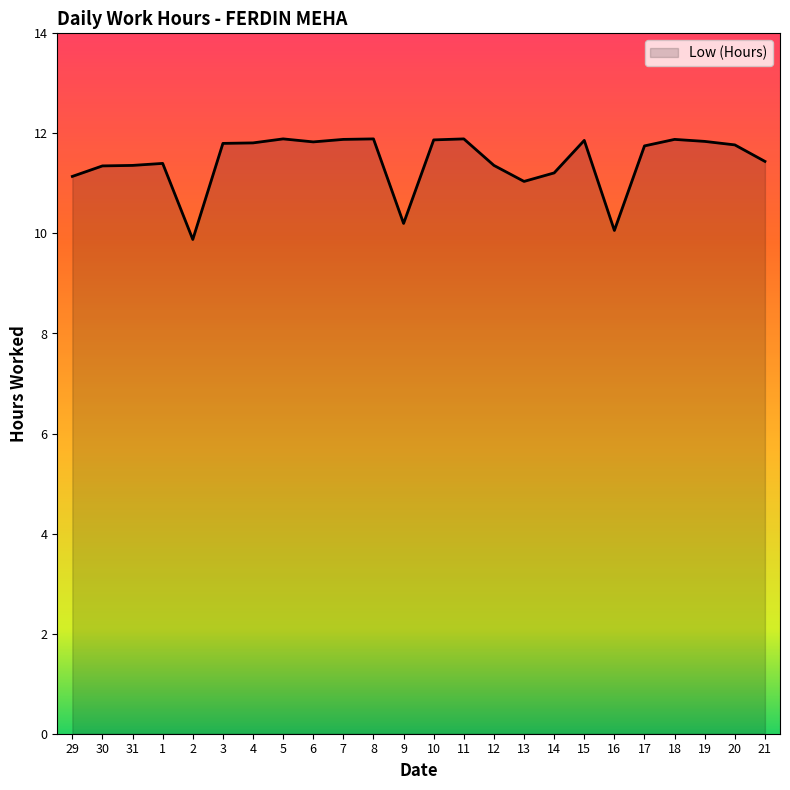

What position from the left is 12?

15